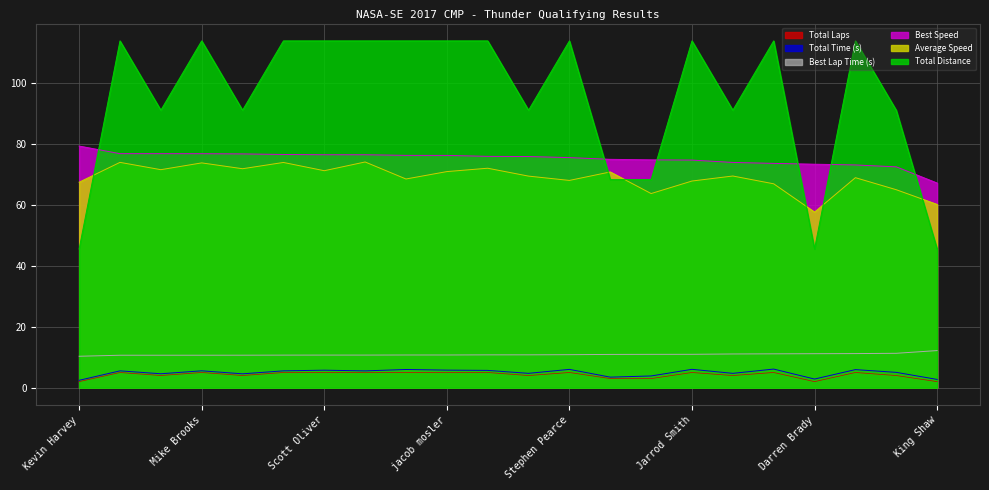

At which label does Best Speed first exceed 76?

Kevin Harvey